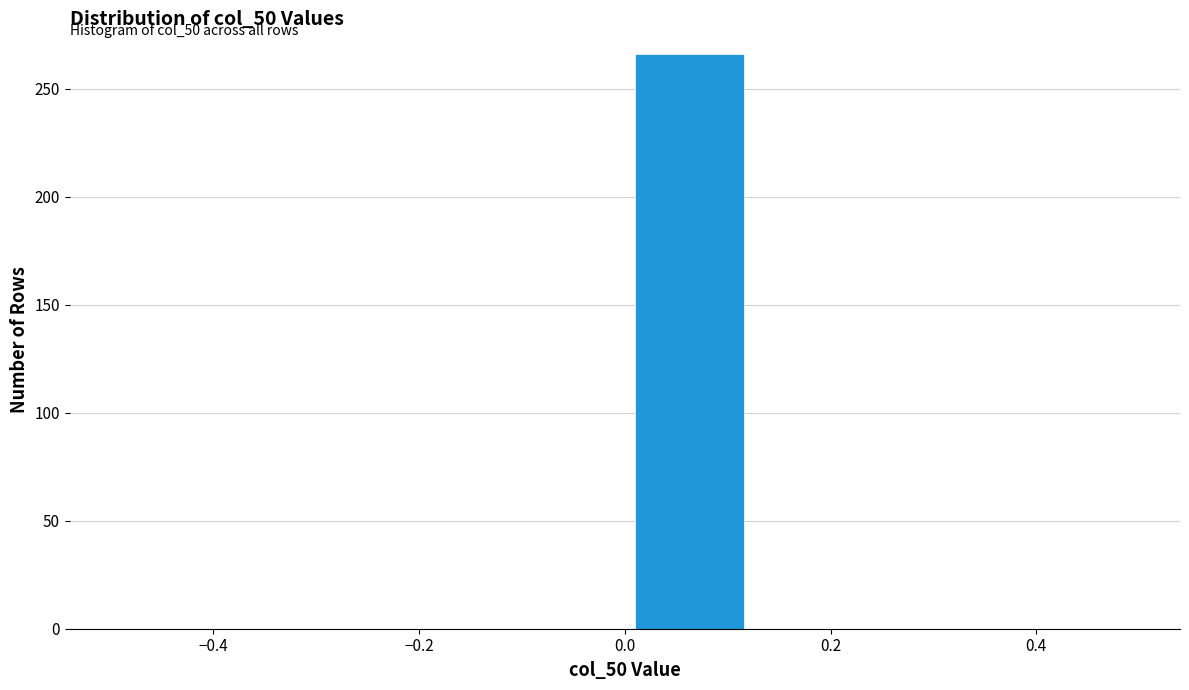

Over which range of the x-axis is the bar tallest?

0.000 to 0.125